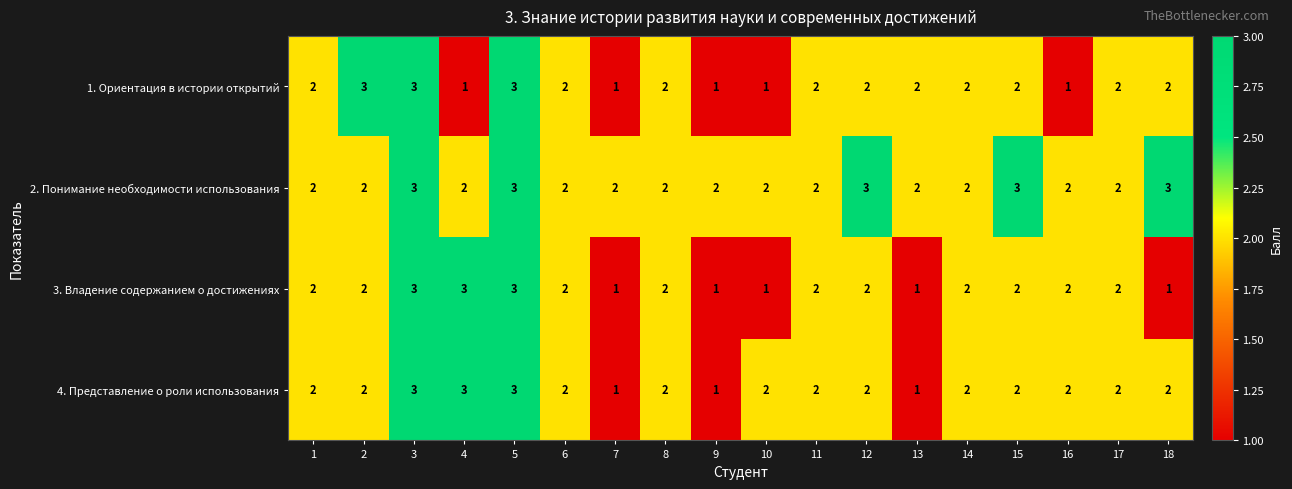

What is the maximum value for 1. Ориентация в истории открытий?

3